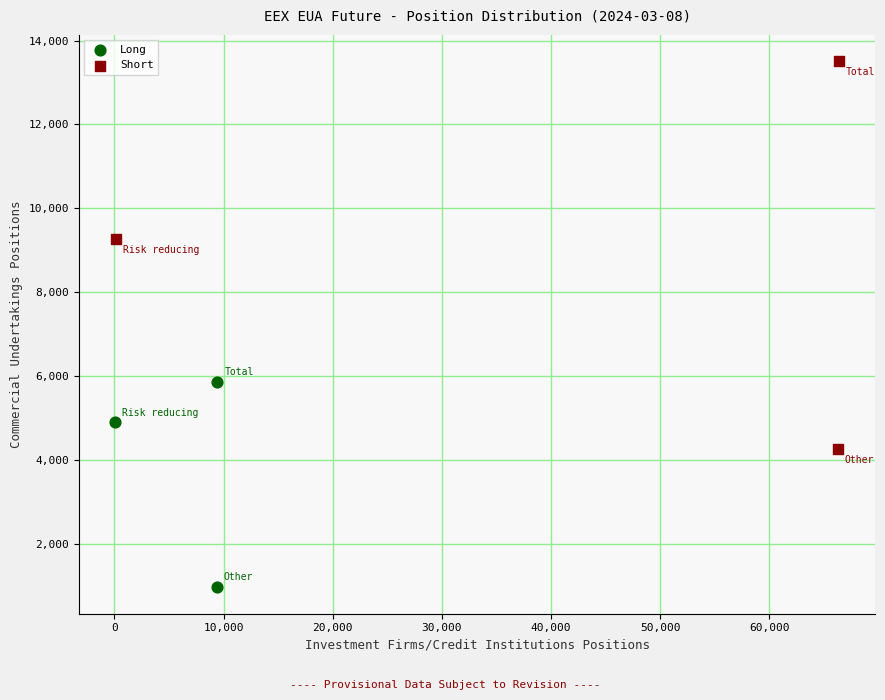

Which series reaches the maximum Y coordinate?

Short